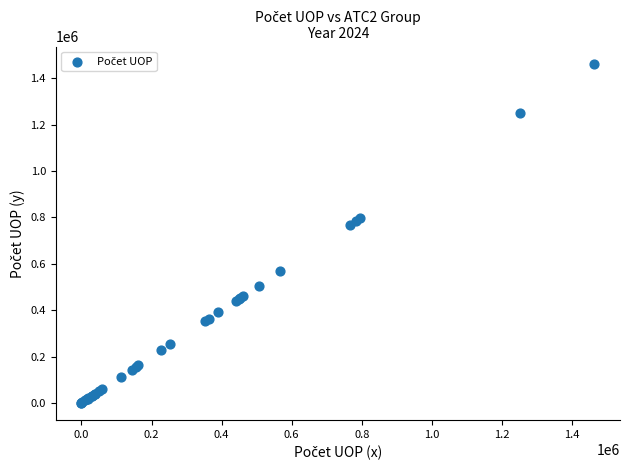

What Y value in the scatter plot is closest to 731720?

767292